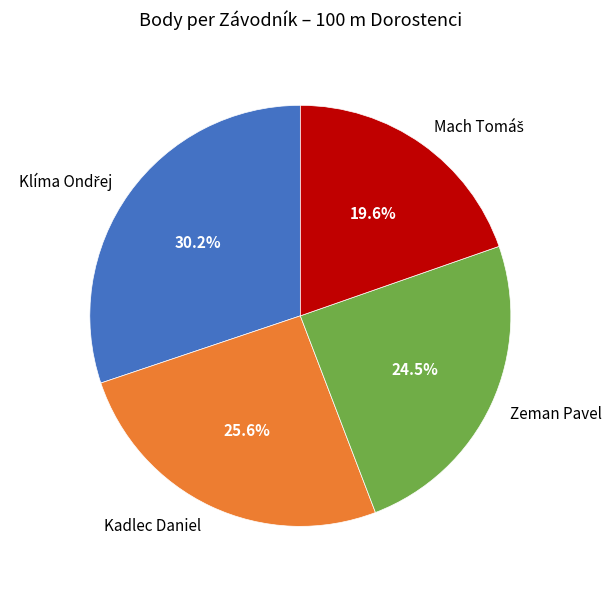

Is the sum of Zeman Pavel and Kadlec Daniel greater than half?

Yes